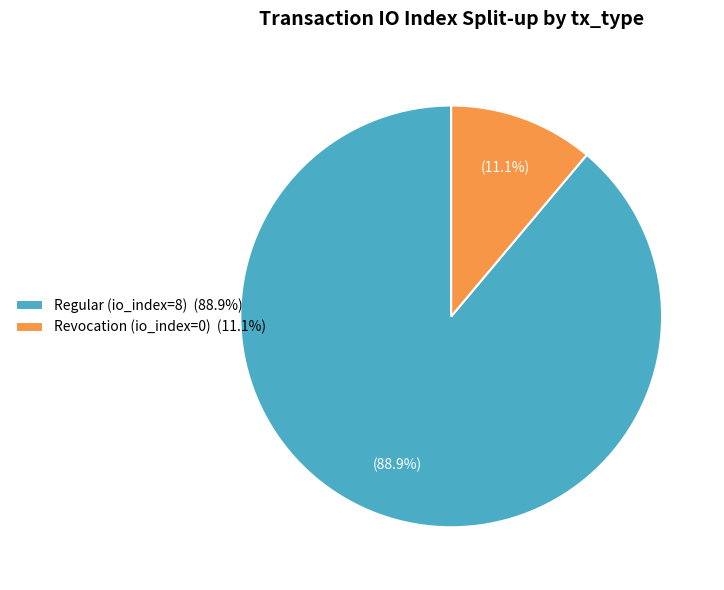

Which category accounts for the majority?

Regular (io_index=8) (88.9%)